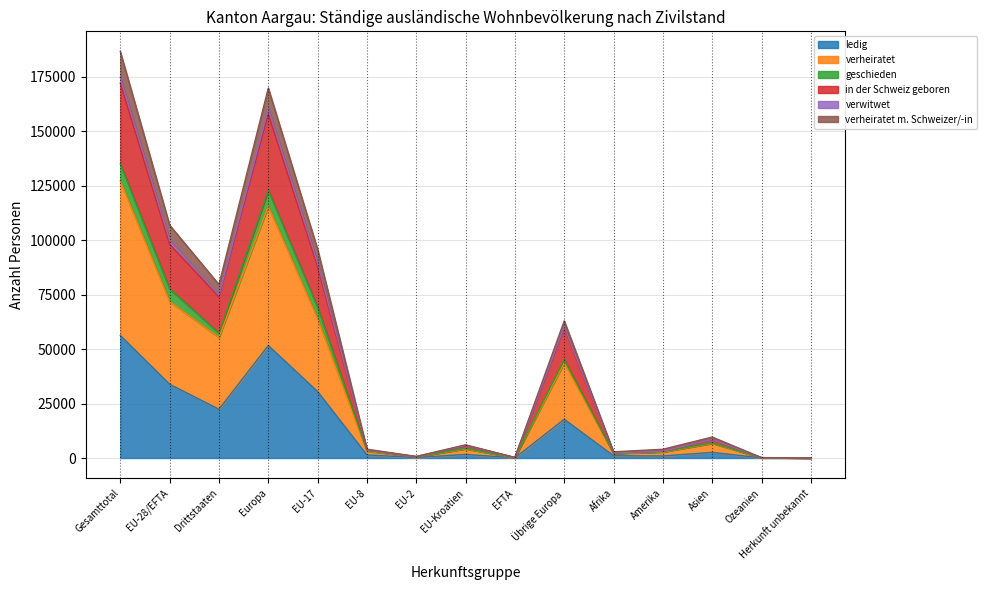

Which category has the highest value in the verheiratet m. Schweizer/-in series?

Gesamttotal